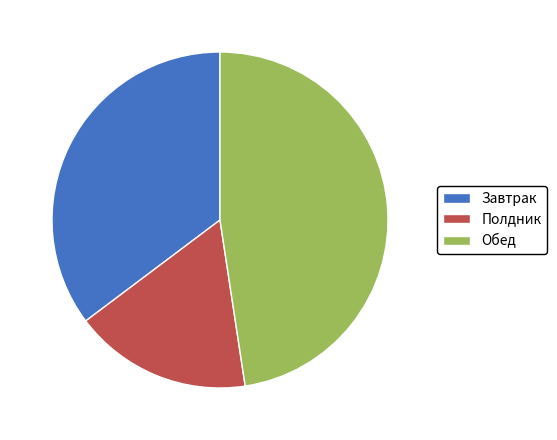

Do Обед and Полдник together represent more than half of the pie?

Yes